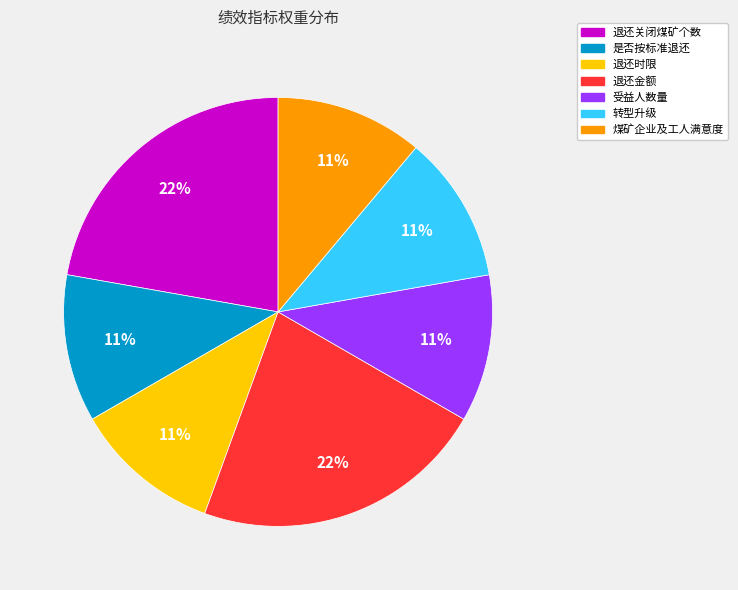

The 转型升级 slice represents 11% of the pie. True or false?

True